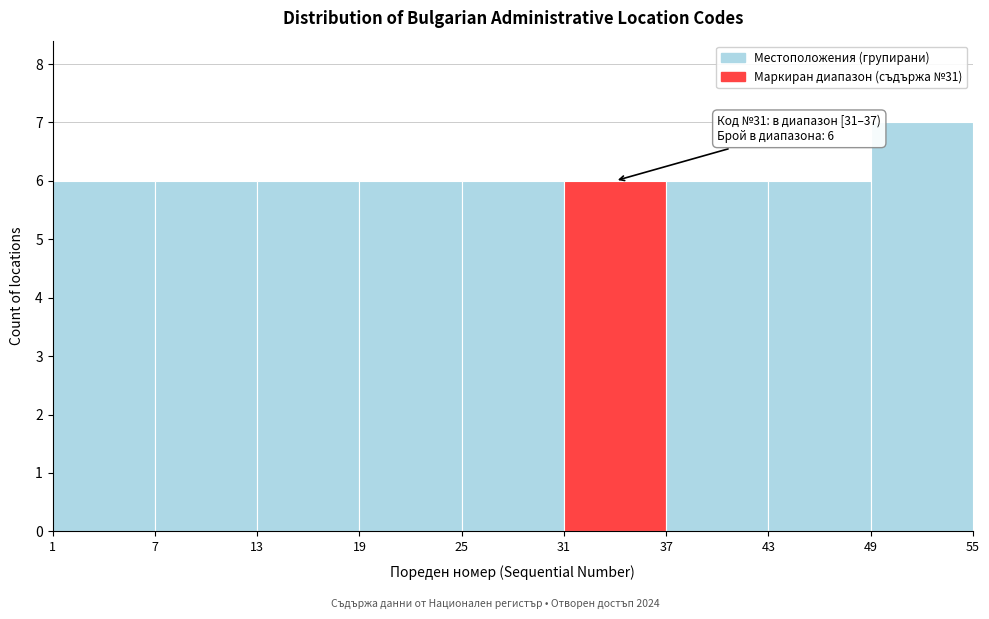

Over which range of the x-axis is the bar tallest?

49 to 55